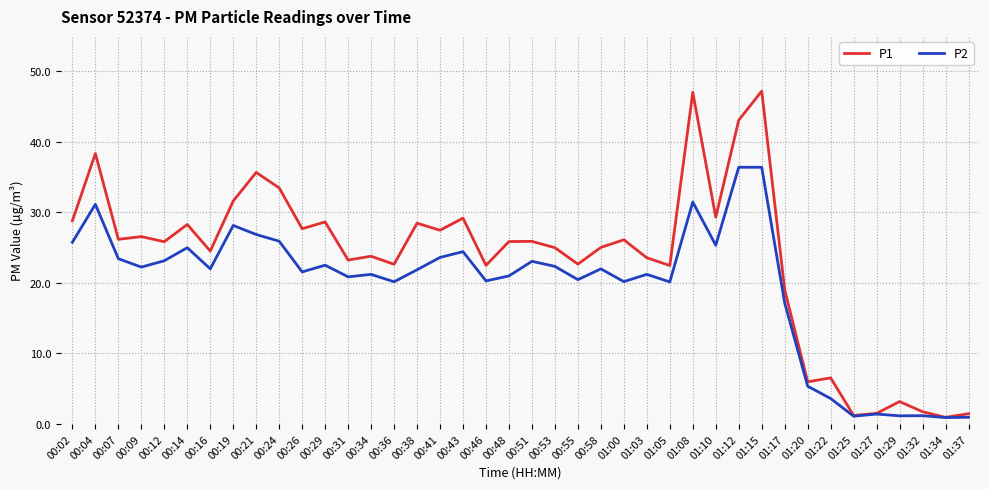

True or false: P1 has a value of 28.8 at 00:02.

True